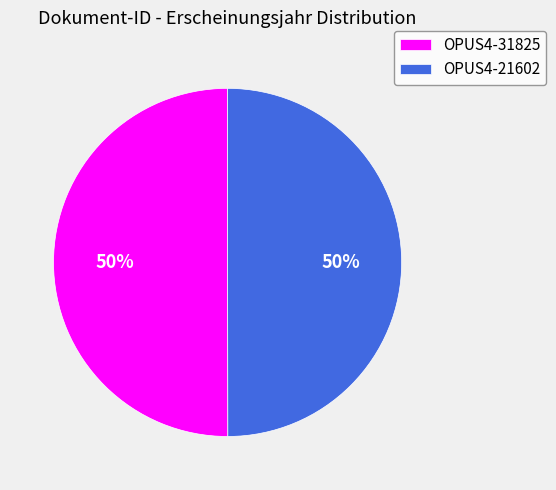

Is it true that OPUS4-21602 is 50% of the pie?

True